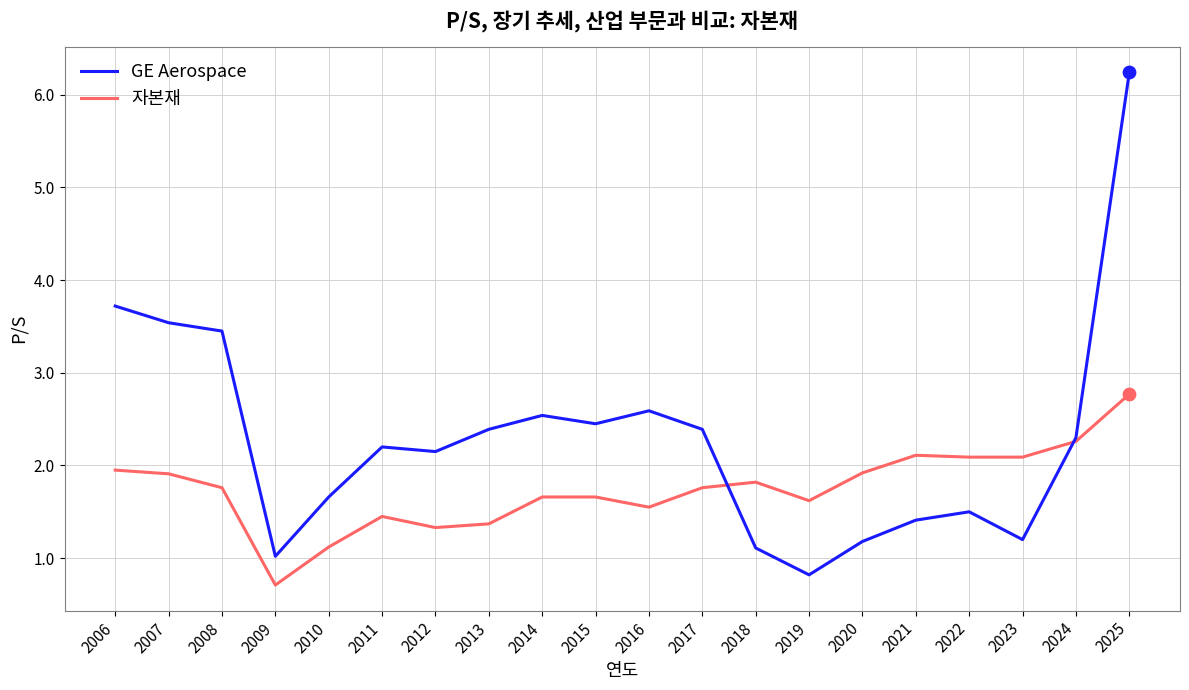

Which series has the largest range (max minus min)?

GE Aerospace